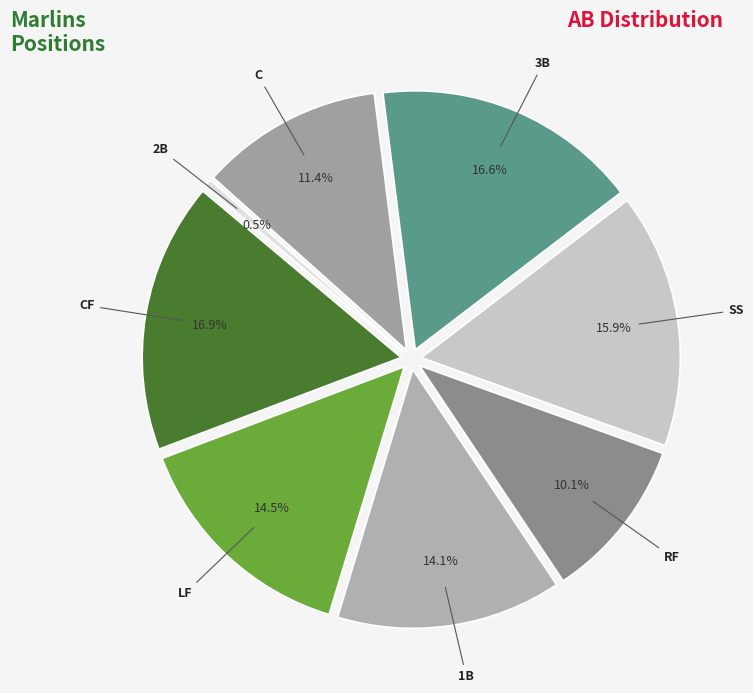

Rank the categories by value from lowest to highest.

2B, RF, C, 1B, LF, SS, 3B, CF